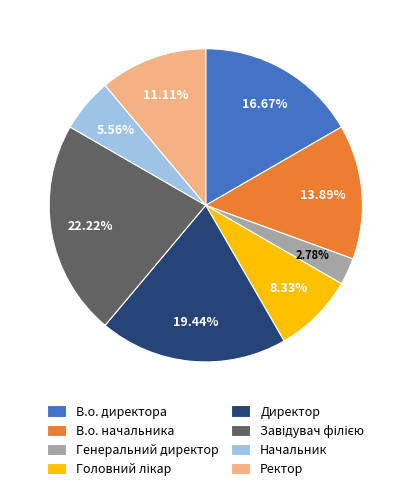

What percentage is the Начальник slice, to the nearest percent?

6%